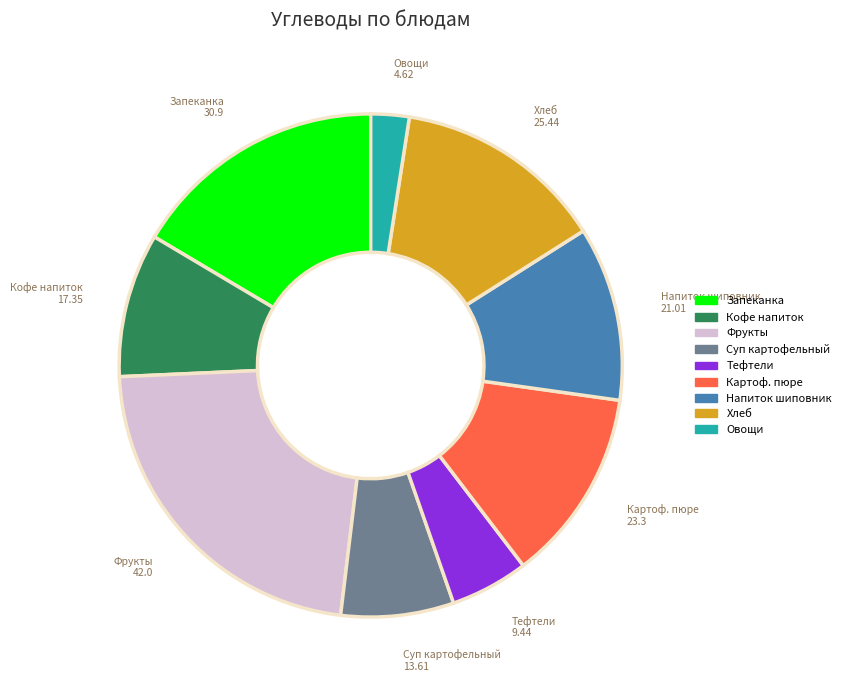

Which has a higher value, Фрукты or Картоф. пюре?

Фрукты